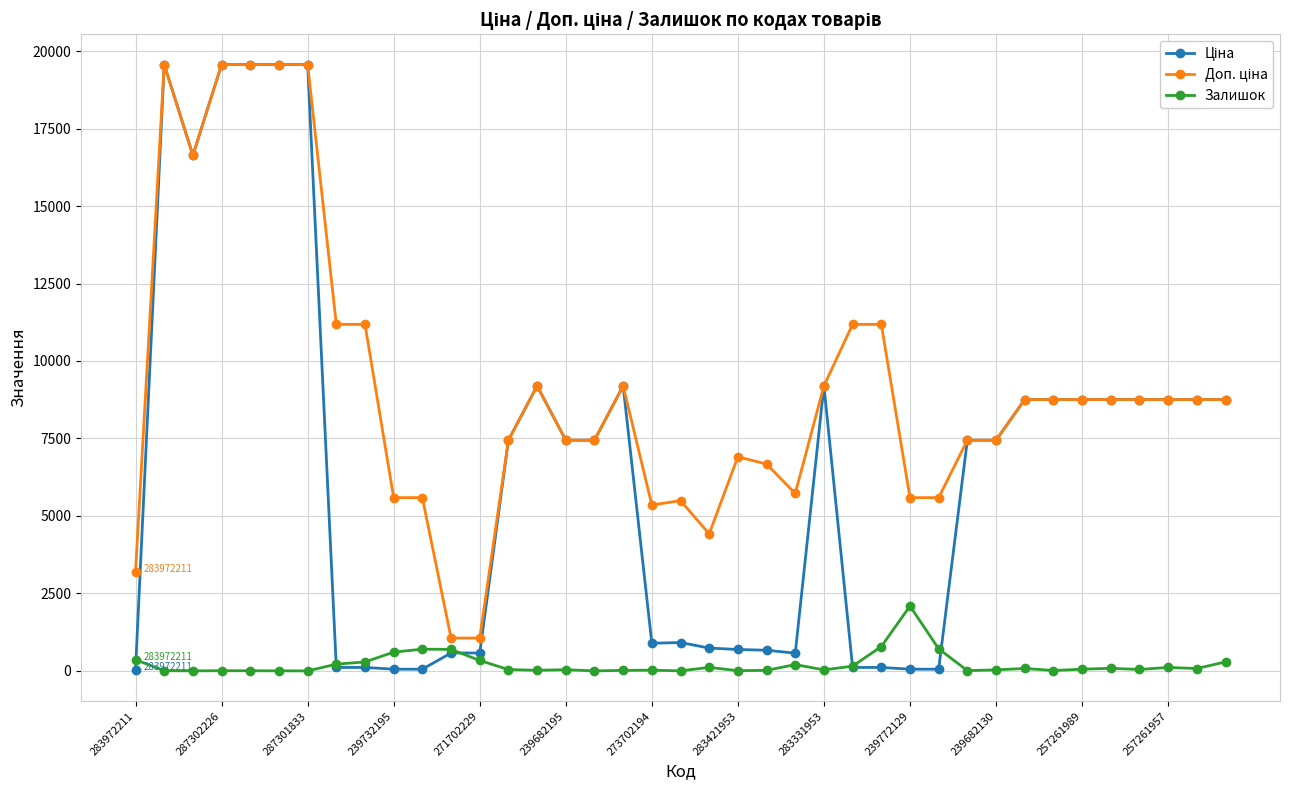

At how many categories does at least one series exceed 13473?

6